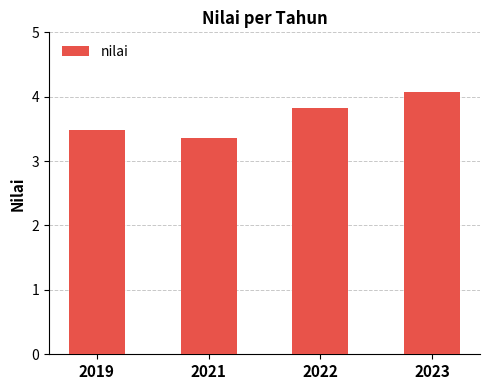

The chart shows a value of 6.2 at 2022. True or false?

False